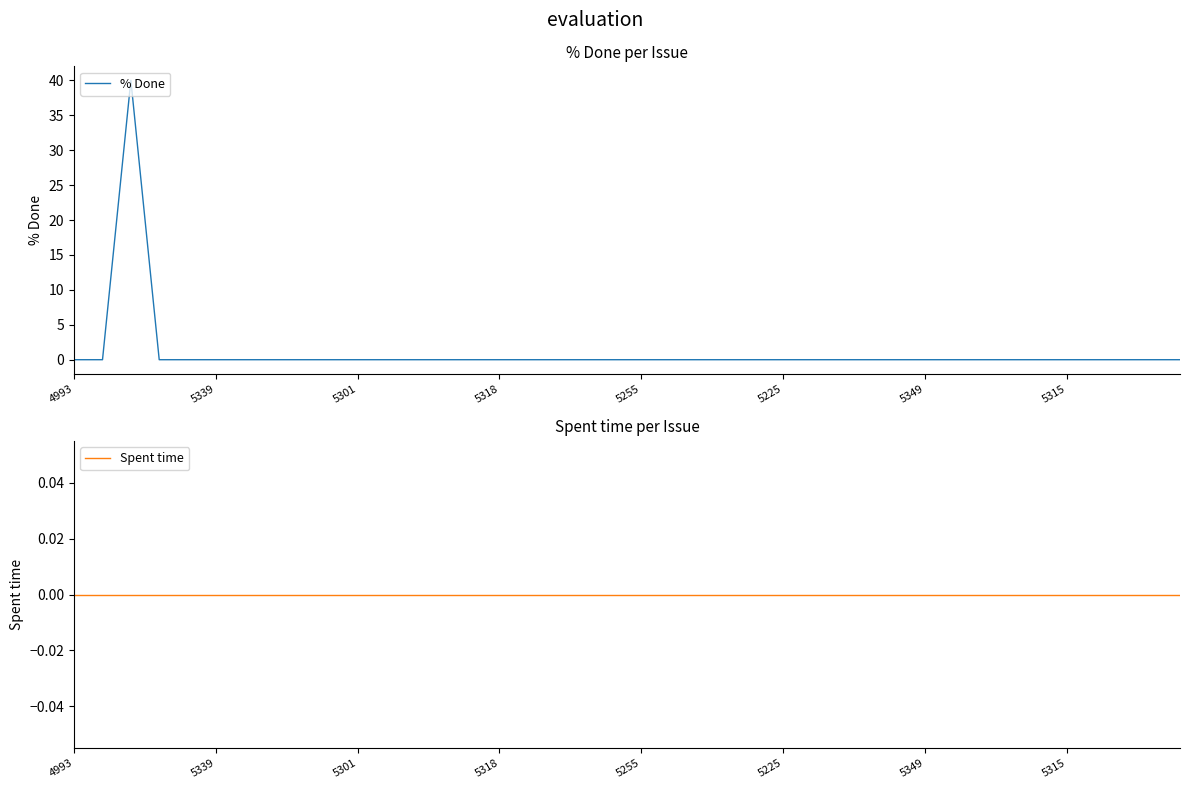

How many data points in % Done are above 0?

1